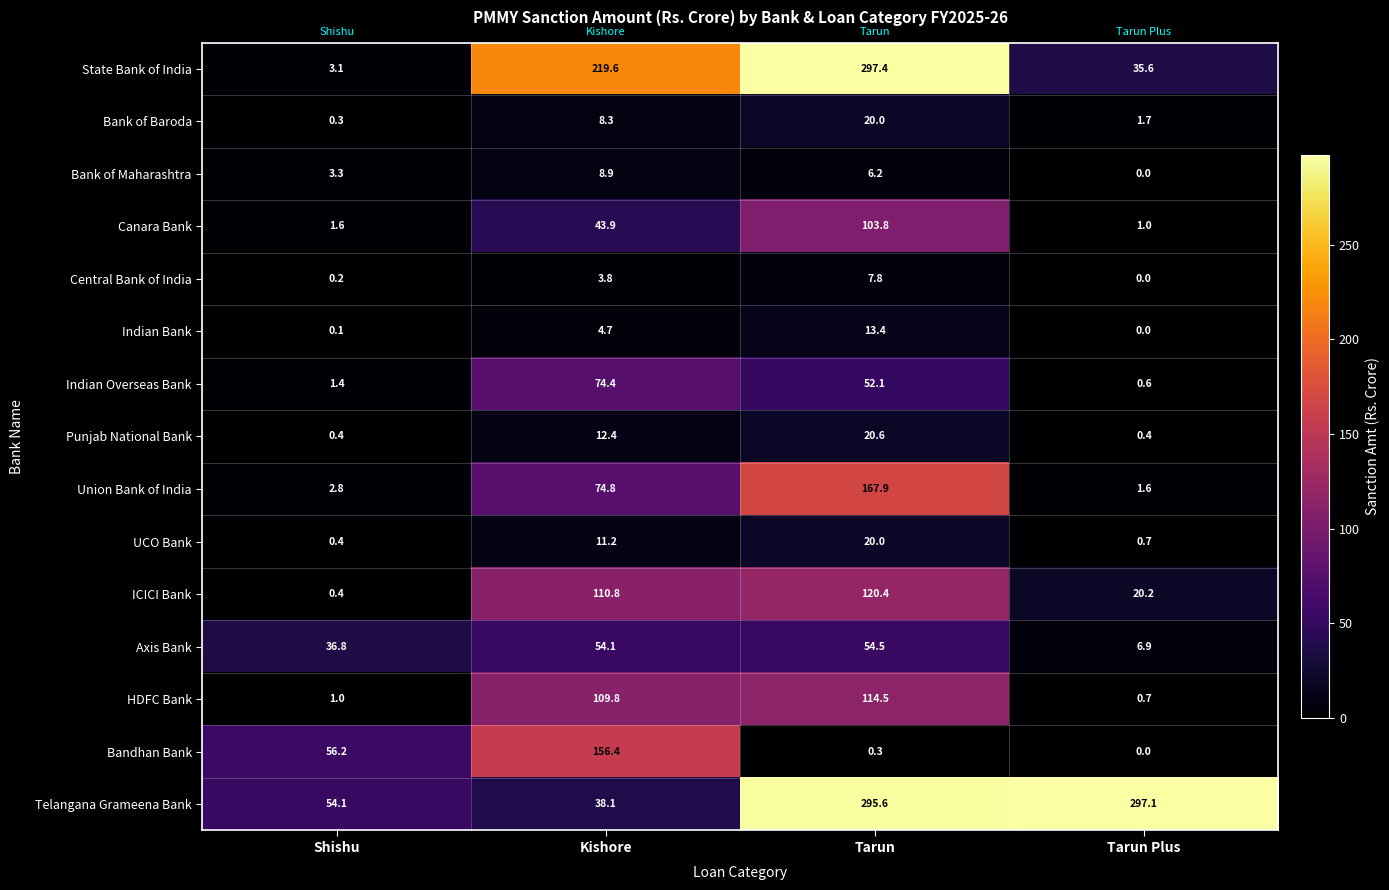

Is it true that HDFC Bank equals 1.0 at Shishu?

True